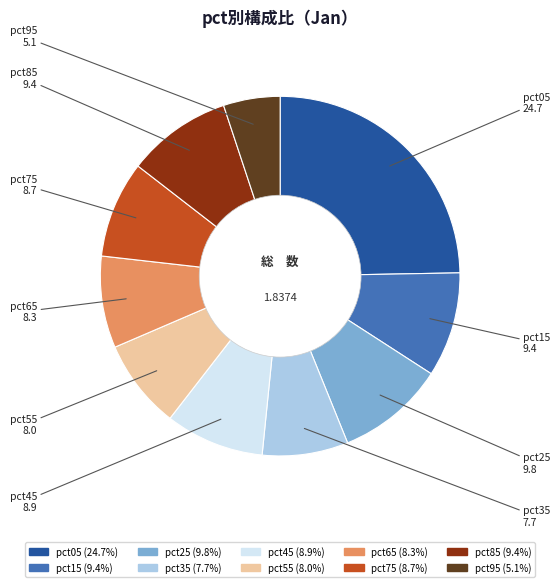

Do pct65 and pct25 together represent more than half of the pie?

No